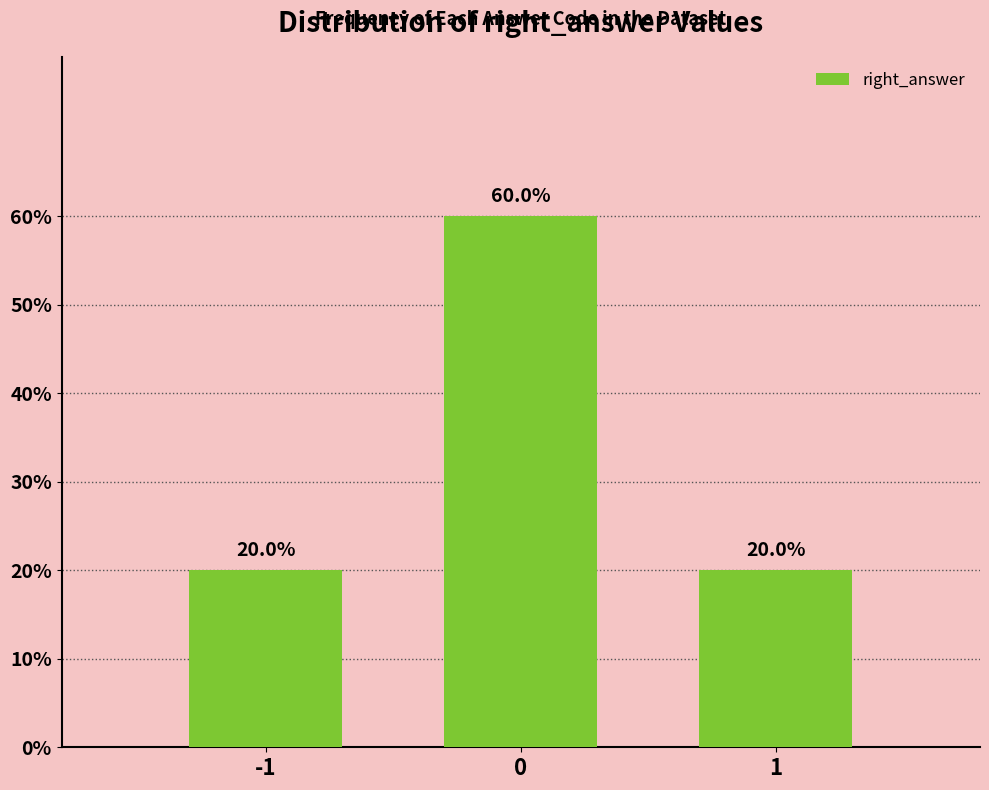

Reading left to right, what are all the values shown in this chart?

20	60	20